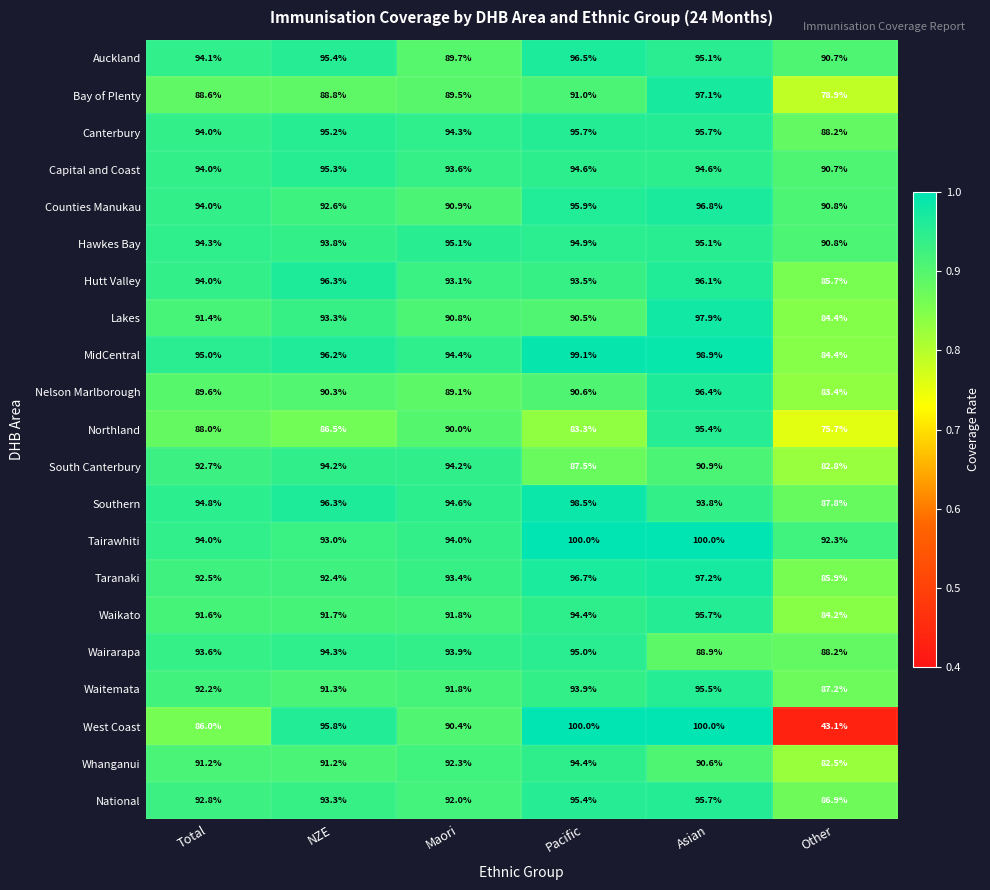

Is it true that Hawkes Bay equals 59.7 at Total?

False